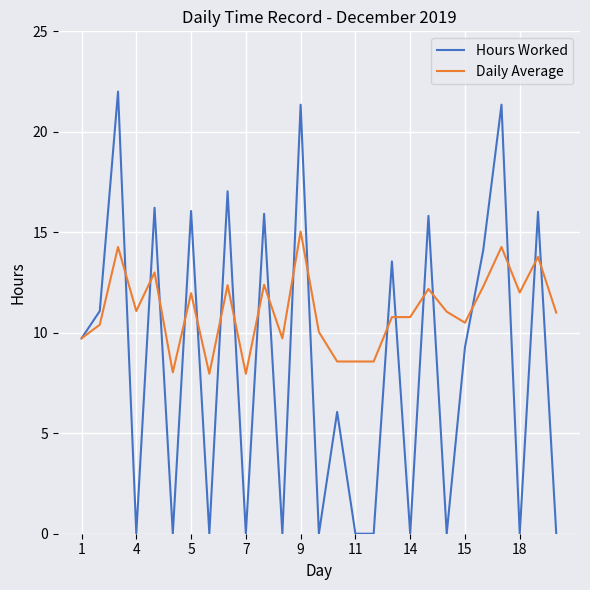

How many interior local peaks does the Hours Worked series have?

11